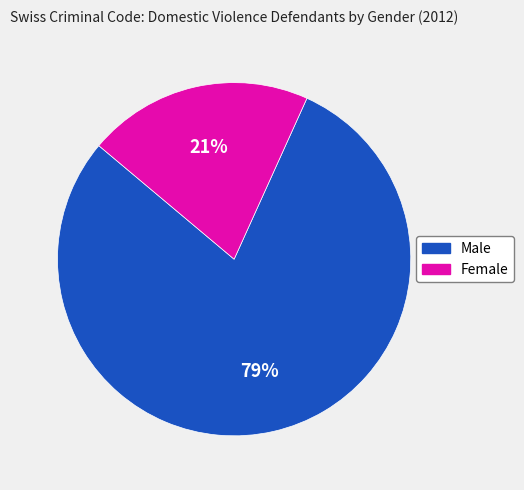

To the nearest percent, what is the average slice percentage?

50%